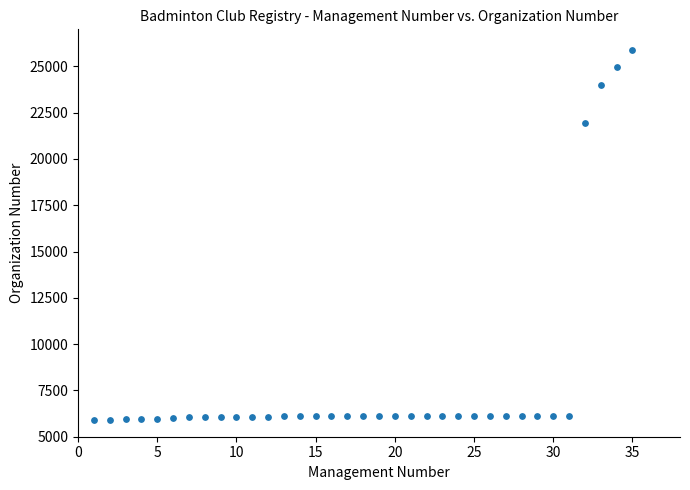

What Y value in the scatter plot is closest to 15894?

21929